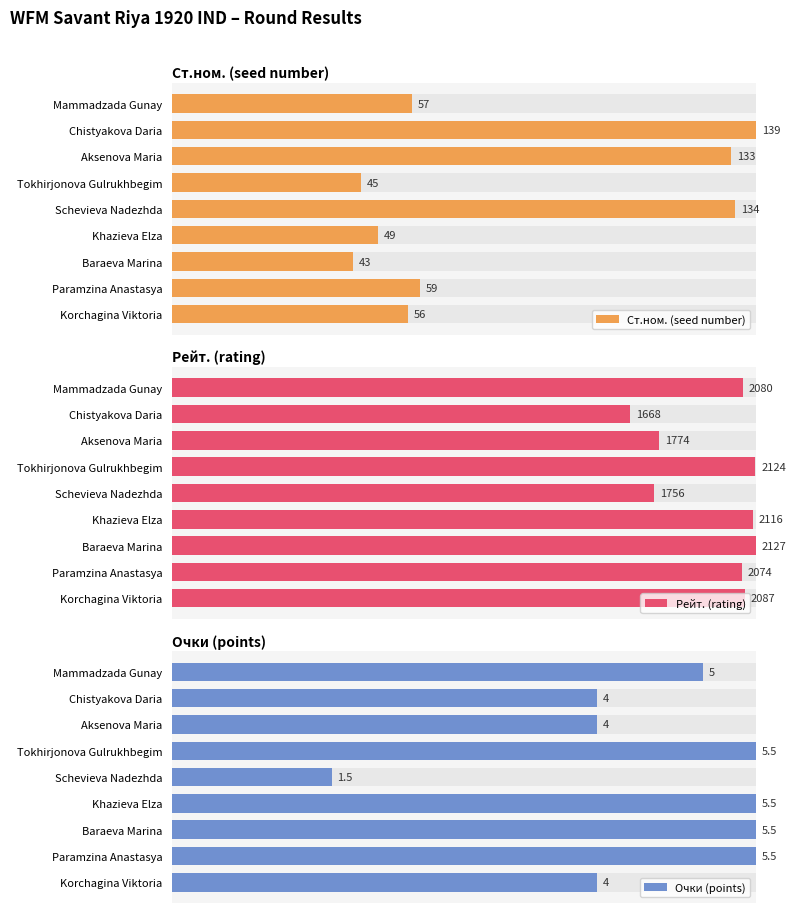

Which series changed the most between Chistyakova Daria and Aksenova Maria?

Рейт. (rating)